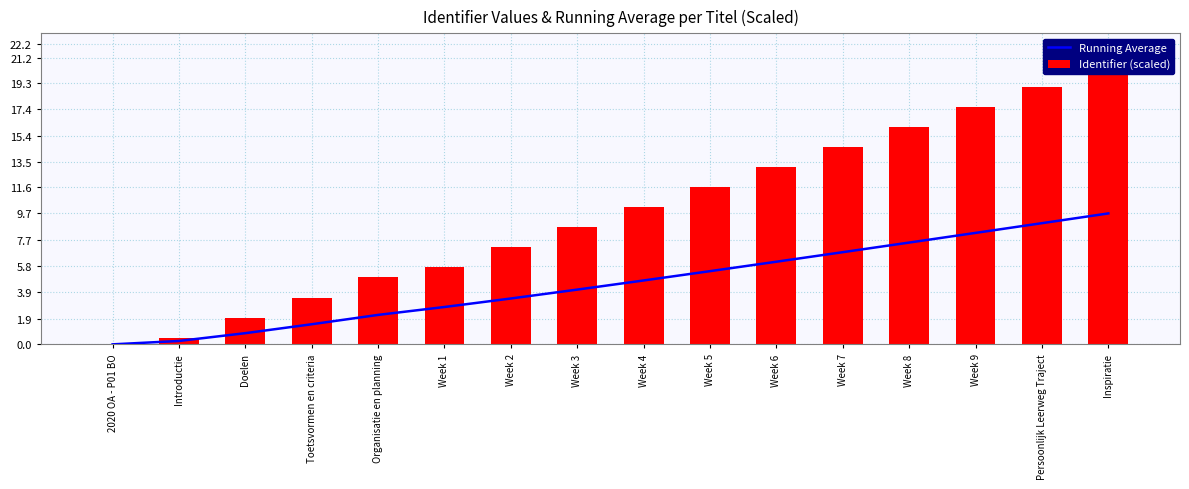

Reading right to left, extract all data points from this chart.

Running Average: 9.7	9.0	8.2	7.5	6.8	6.1	5.4	4.7	4.0	3.4	2.8	2.2	1.5	0.8	0.2	0.0
Identifier (scaled): 20.5	19.0	17.5	16.1	14.6	13.1	11.6	10.1	8.6	7.2	5.7	4.9	3.5	2.0	0.5	0.0